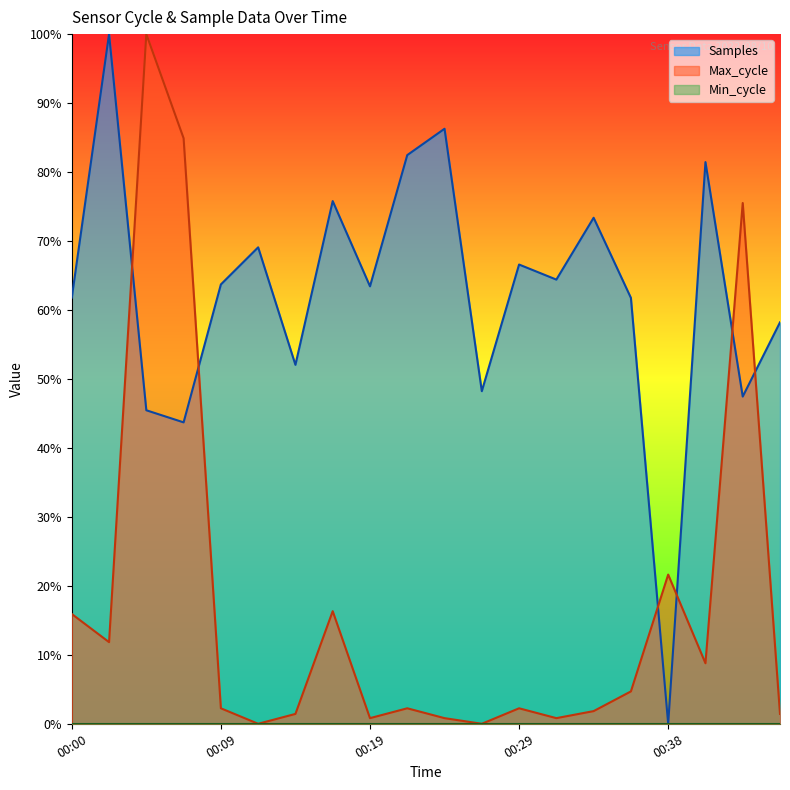

What is the maximum value for Samples?

1.0